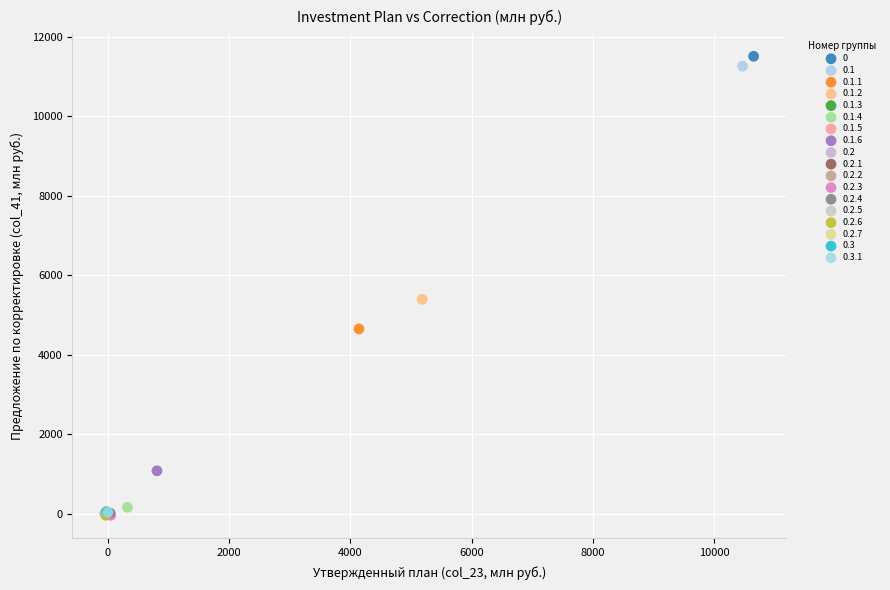

Which series contains the highest Y value?

0